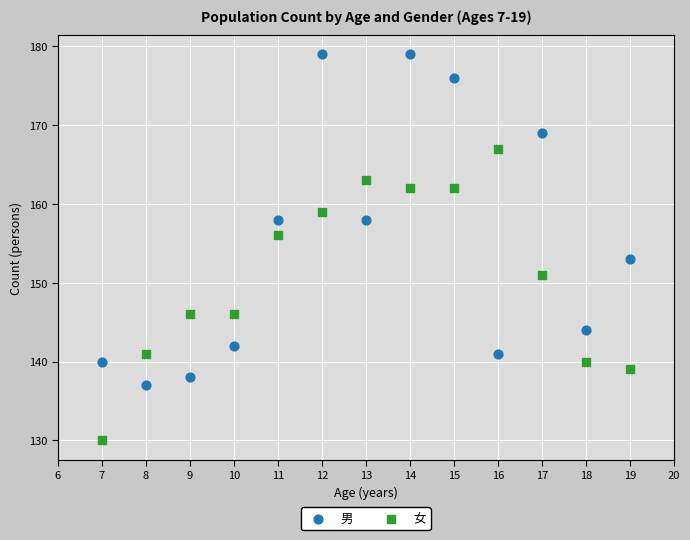

What are all the series names shown in the legend?

男, 女